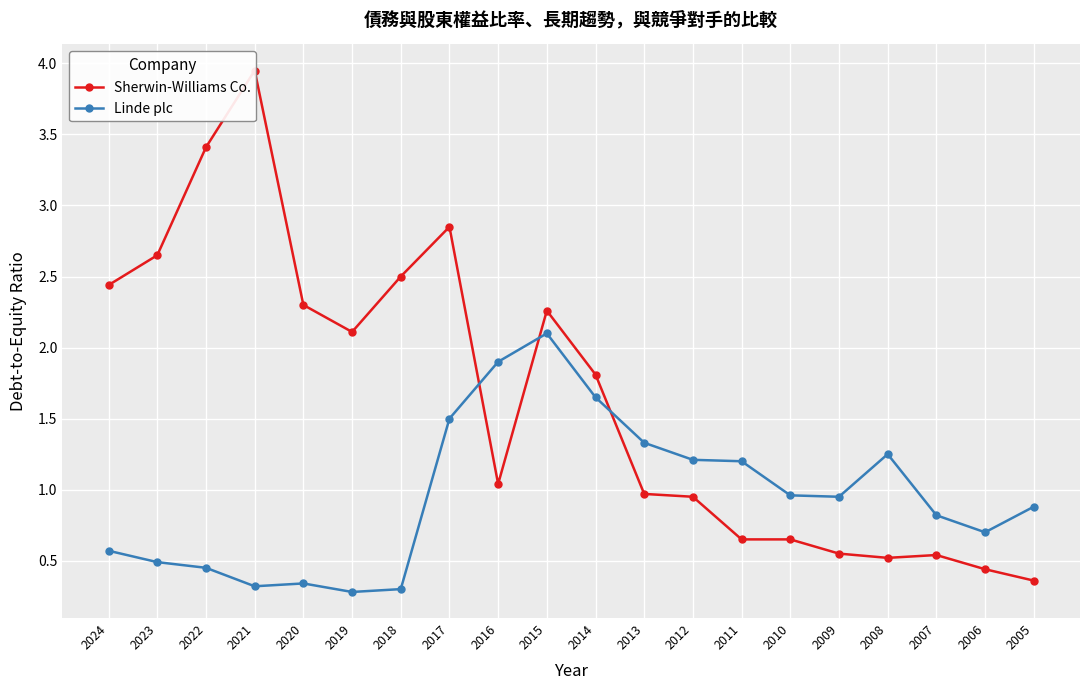

What is the total value across all series at 2010?

1.6